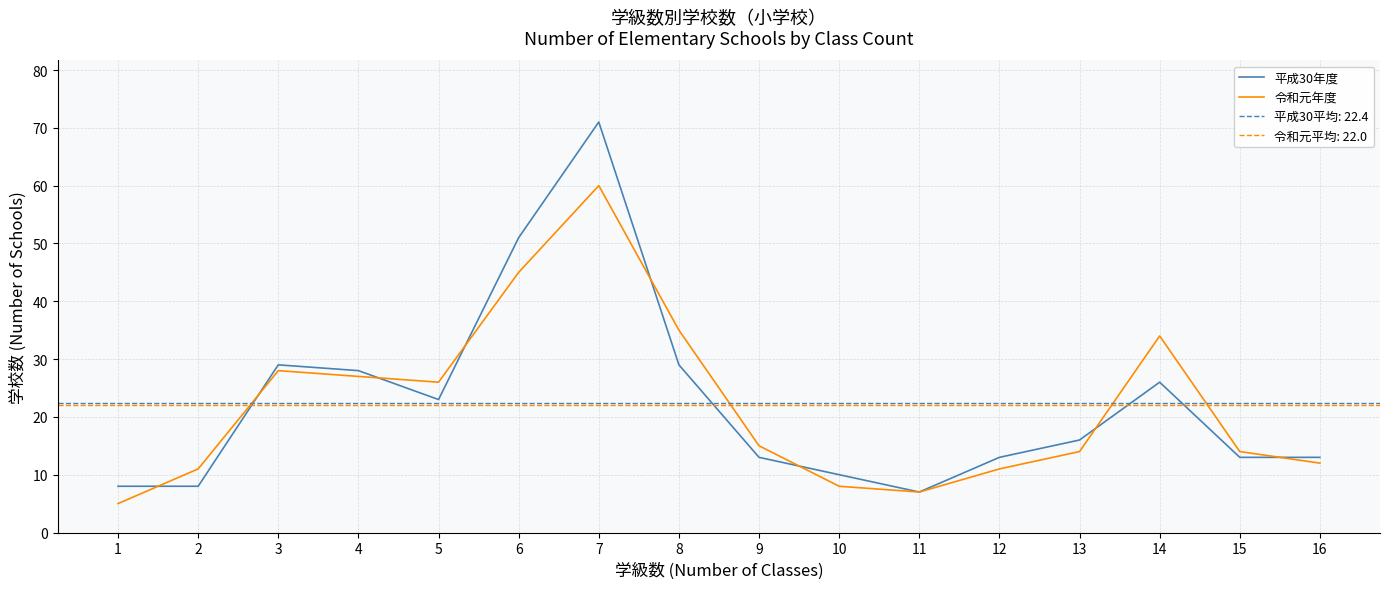

How many times do 令和元年度 and 平成30年度 cross each other?

8